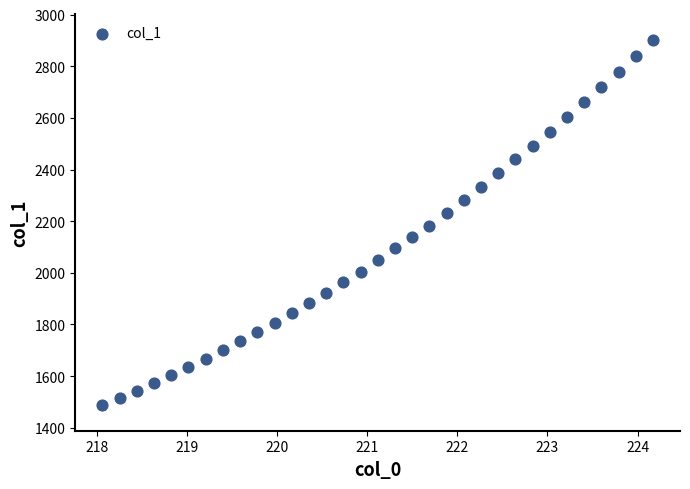

What is the range of X values (max minus min)?

6.1